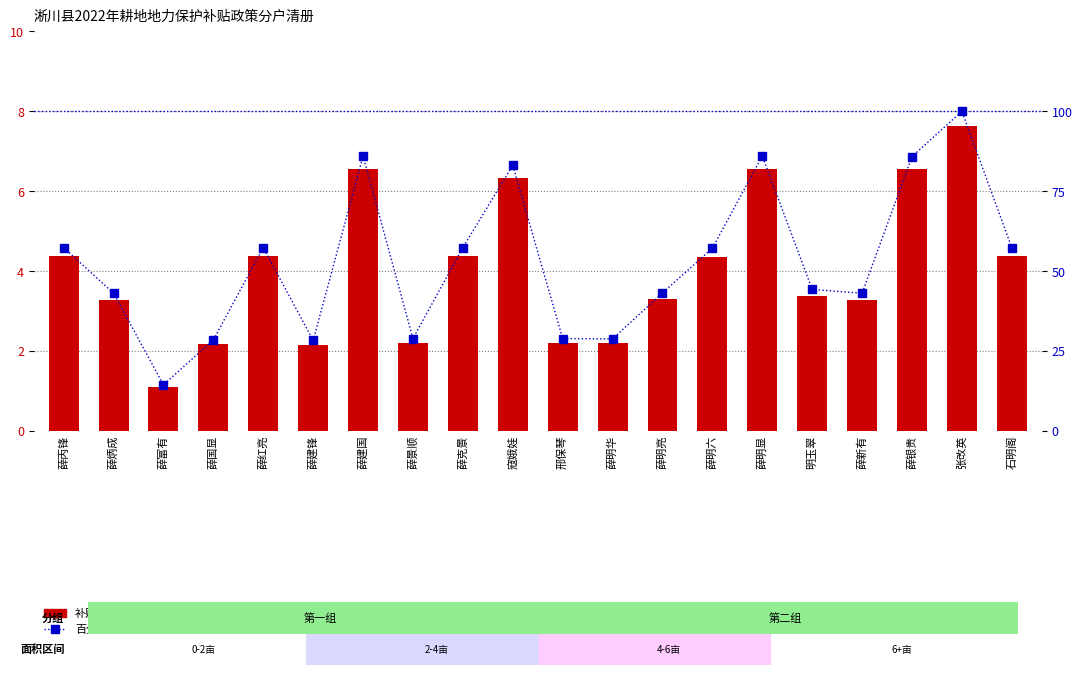

Where does the 补贴面积百分位排名 series first go above 57?

薛丙锋